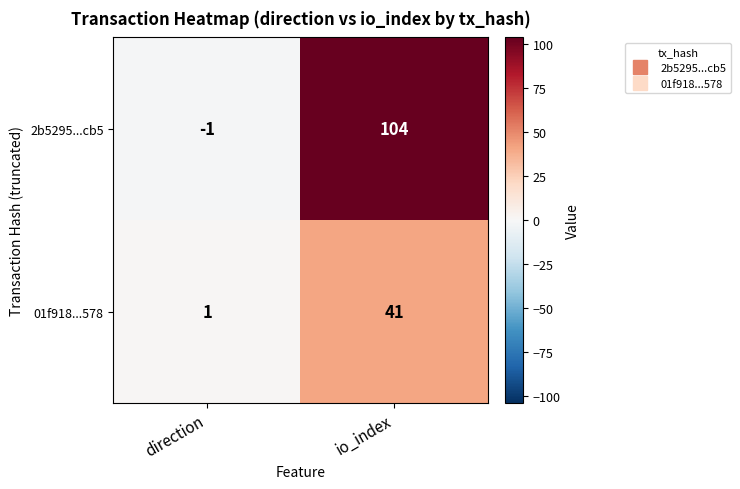

What is the difference between the maximum and minimum values in the 2b5295...cb5 series?

105